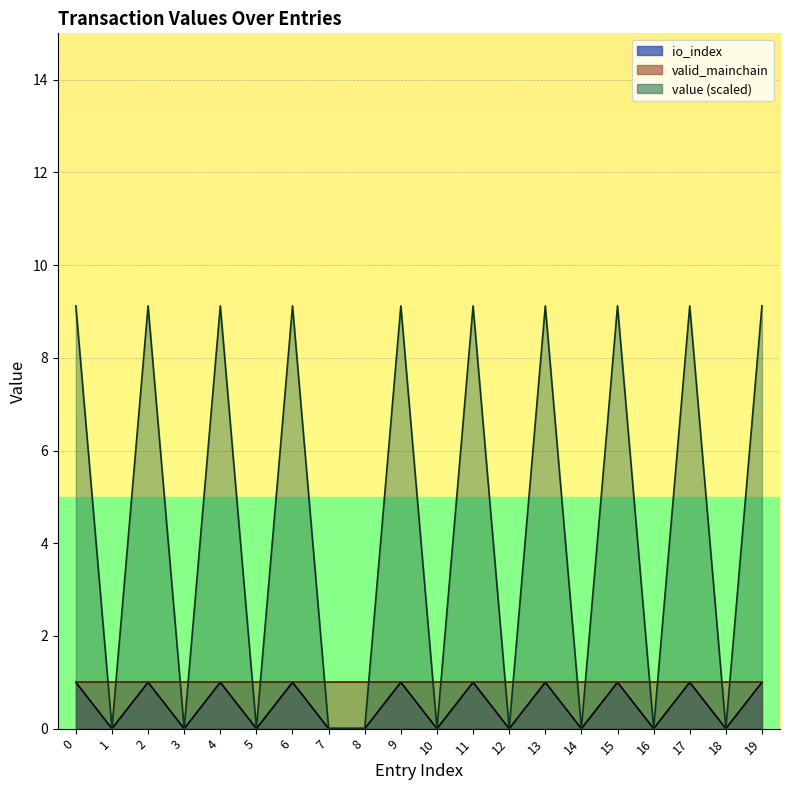

What is the sum of all io_index values?

10.0